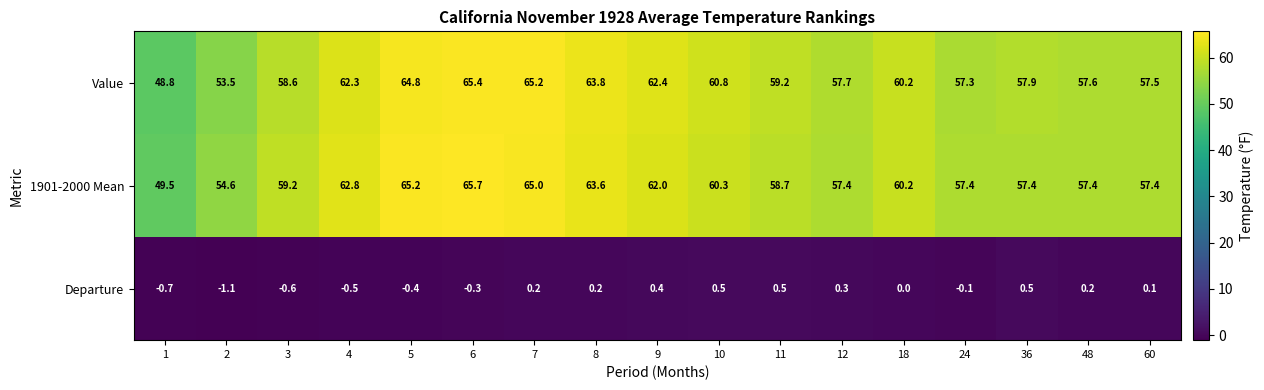

At which category is the sum across all series the highest?

6